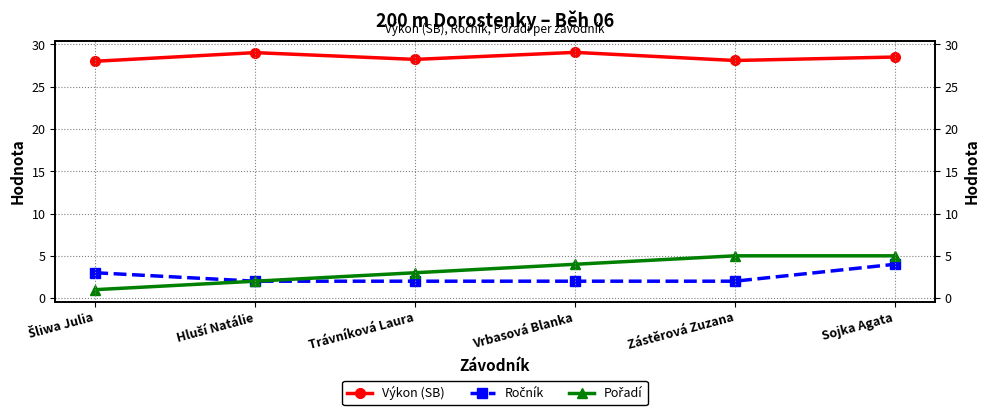

Which series changed the most between Šliwa Julia and Hluší Natálie?

Výkon (SB)